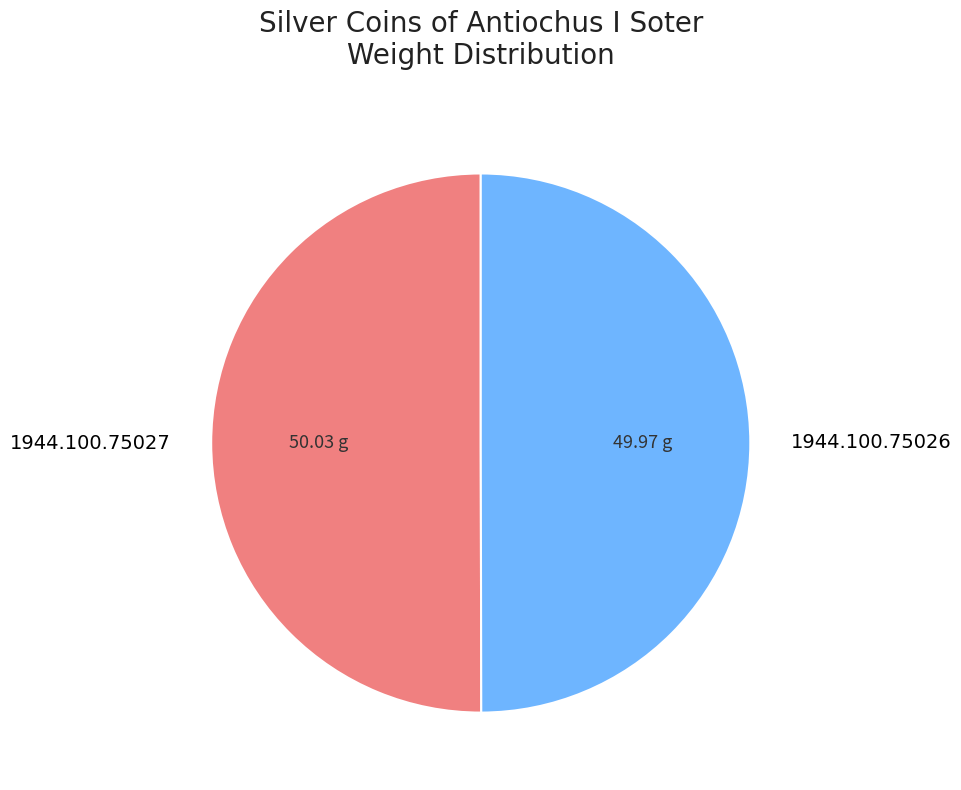

Is the sum of 1944.100.75027 and 1944.100.75026 greater than half?

Yes